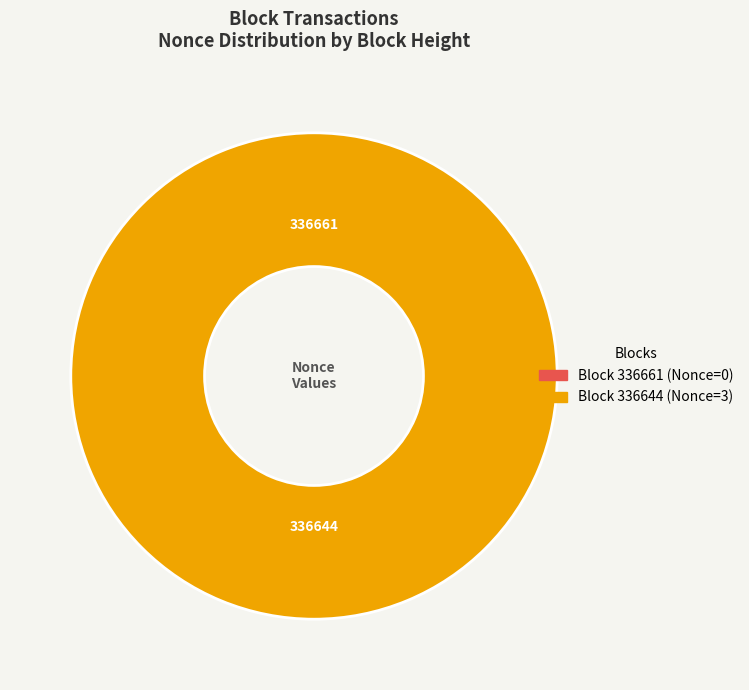

What is the change in value from 336661 to 336644?

+3